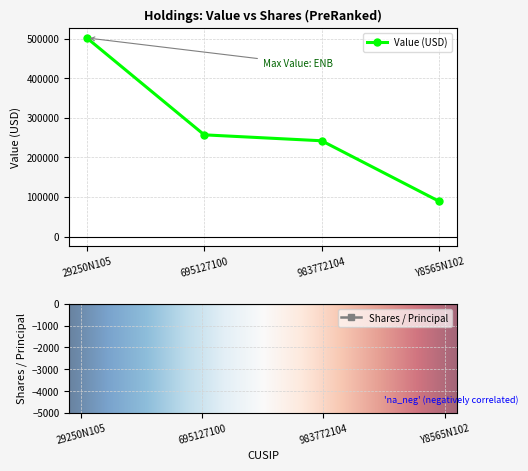

Reading right to left, extract all data points from this chart.

Value: 89000	242000	257000	502000
Shares or principal amount: 35000	12545	7500	11350